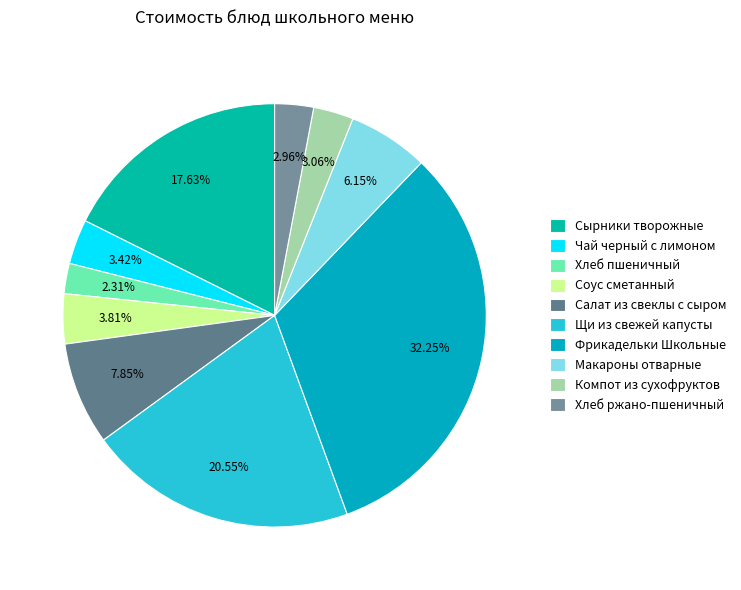

Does Фрикадельки Школьные represent more than half of the total?

No